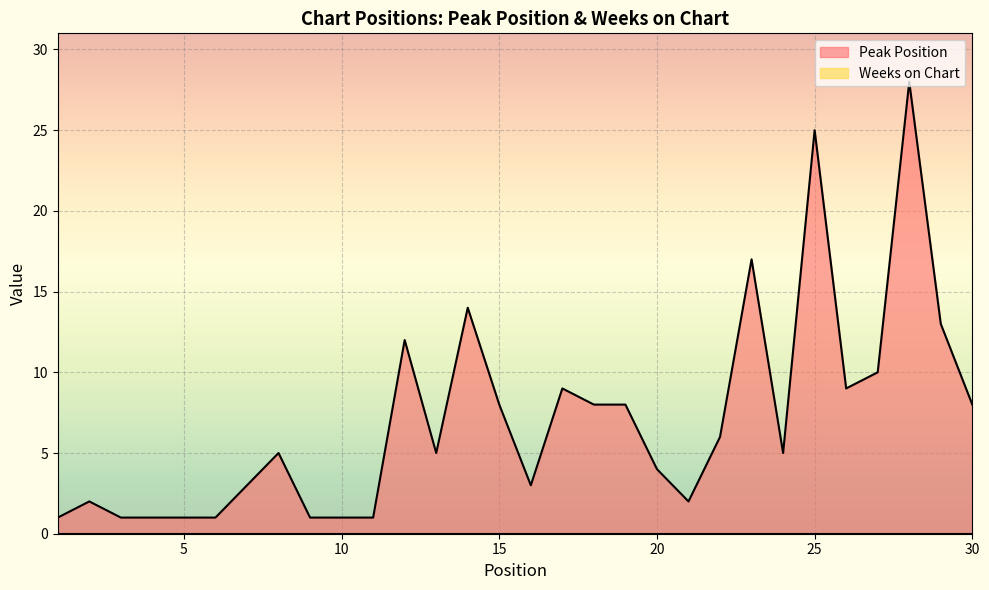

How many lines are shown in the chart?

2